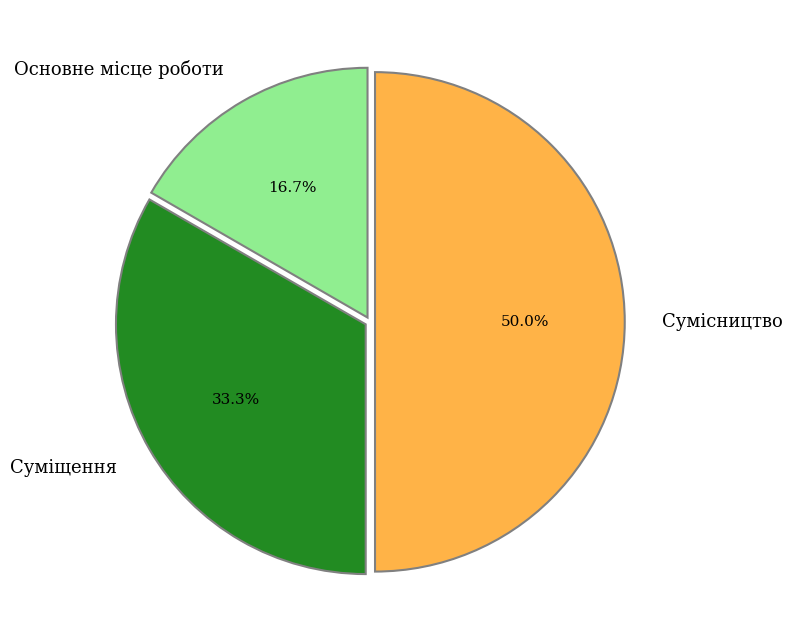

Which category has the biggest portion of the pie?

Сумісництво